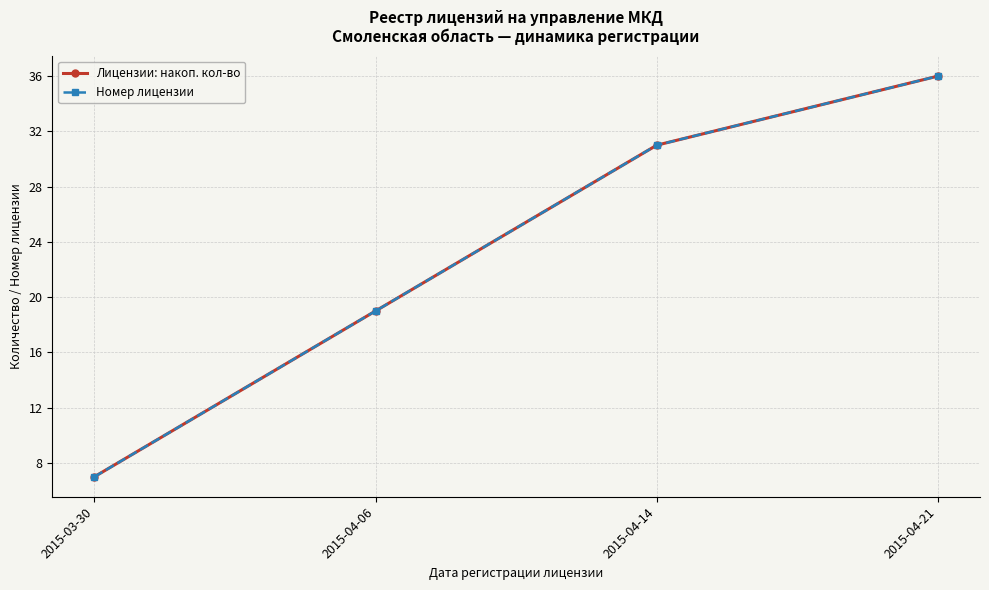

Reading left to right, what are all the values shown in this chart?

Лицензии: накоп. кол-во: 2015-03-30=7	2015-04-06=19	2015-04-14=31	2015-04-21=36
Номер лицензии: 2015-03-30=7	2015-04-06=19	2015-04-14=31	2015-04-21=36